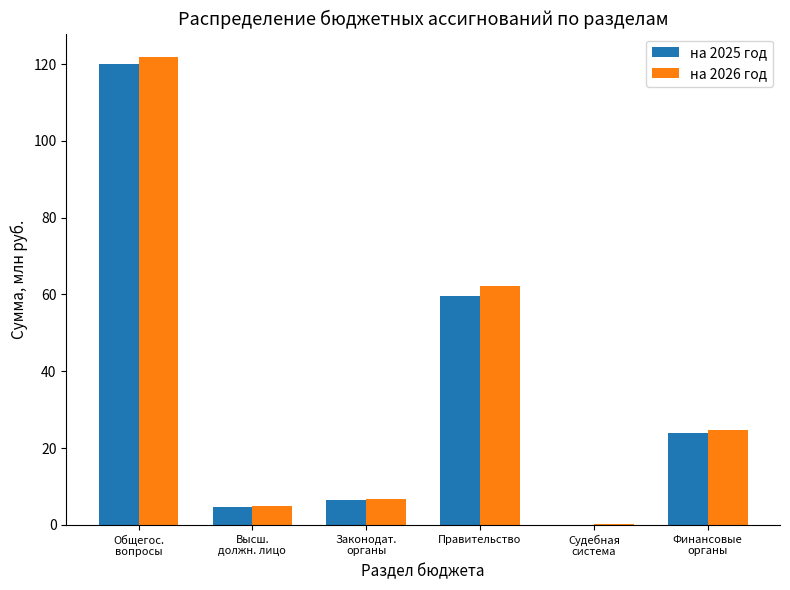

What is the average value of the на 2025 год series?

35.8